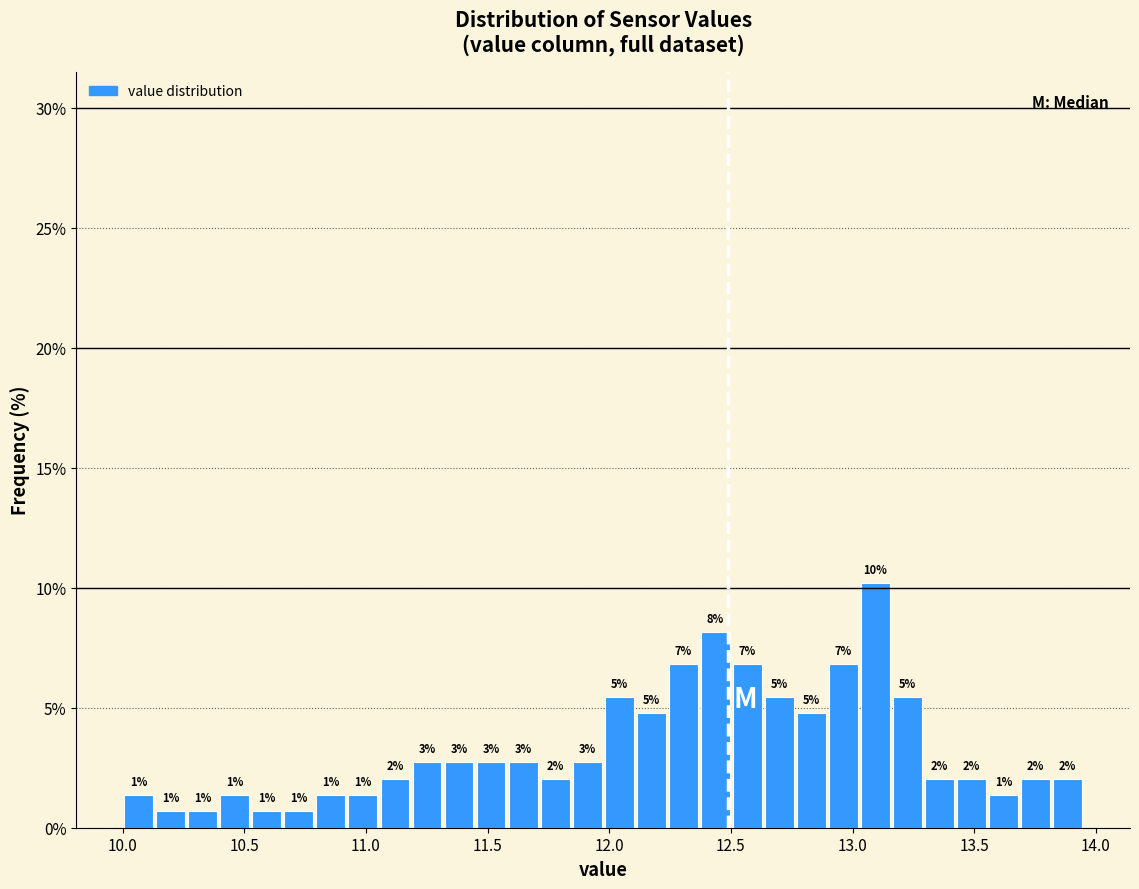

Read against the x-axis, roughly where is the centre of the tallest bar?

13.10